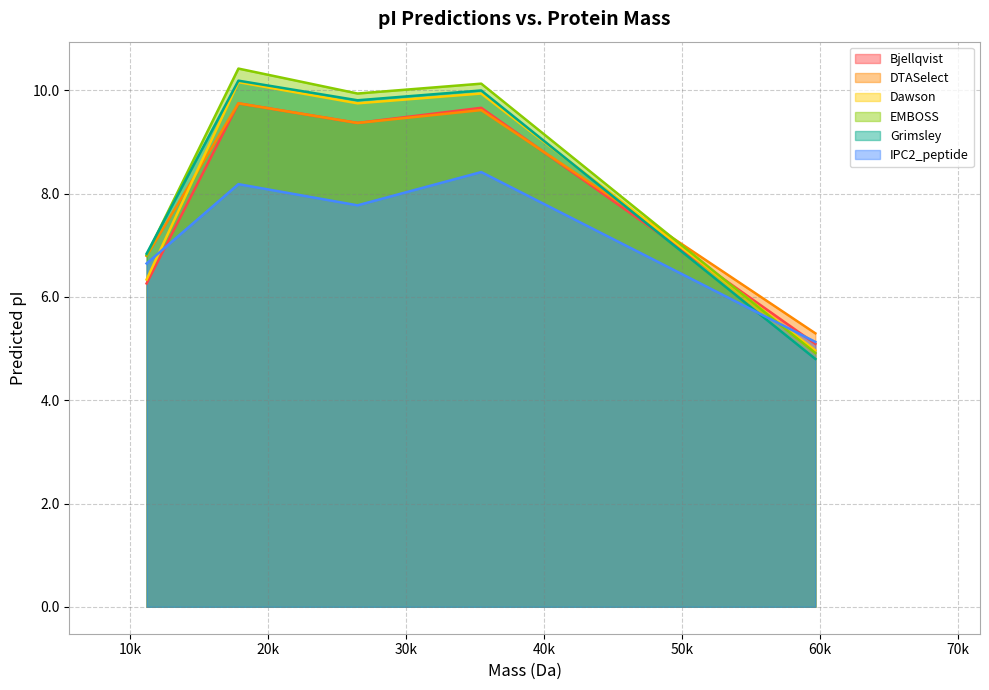

The DTASelect series shows 9.5 at 59692.96583999994. True or false?

False